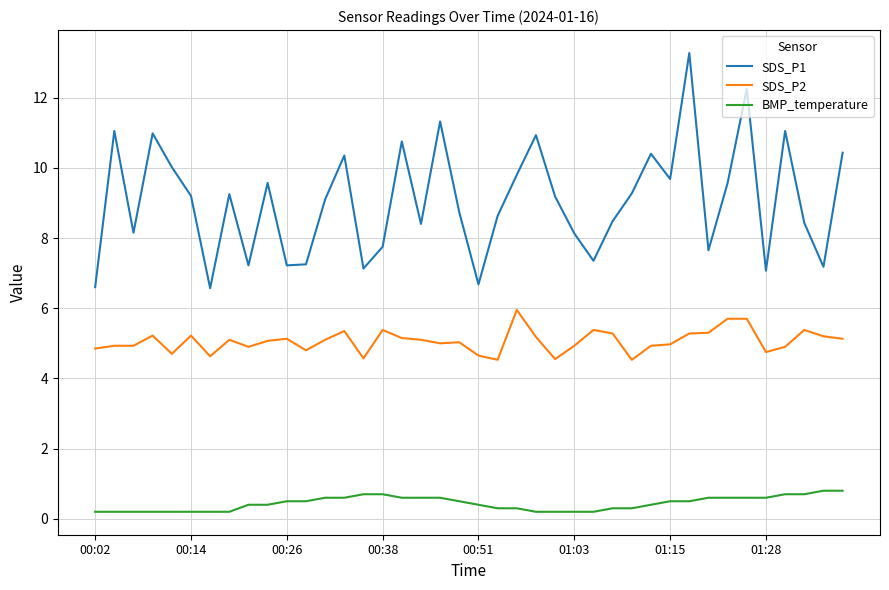

Which series has the largest total across all categories?

SDS_P1